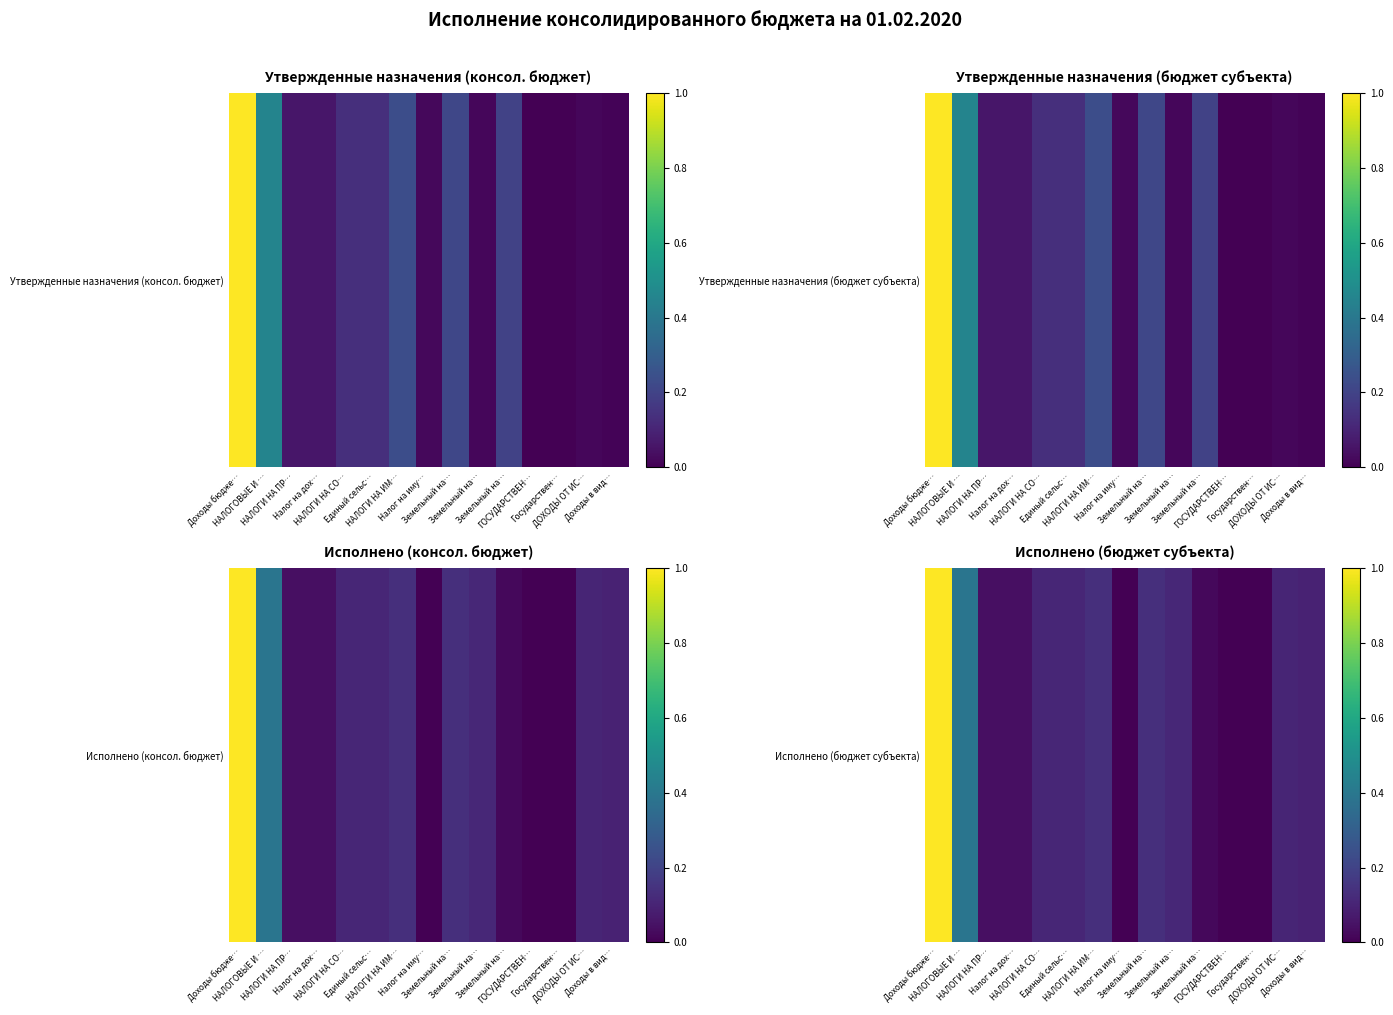

Reading left to right, list all the values displayed in this chart.

Доходы бюдже…=1.0	НАЛОГОВЫЕ И …=0.4	НАЛОГИ НА ПР…=0.0	Налог на дох…=0.0	НАЛОГИ НА СО…=0.1	Единый сельс…=0.1	НАЛОГИ НА ИМ…=0.1	Налог на иму…=0.0	Земельный на…=0.1	Земельный на…=0.1	Земельный на…=0.0	ГОСУДАРСТВЕН…=0.0	Государствен…=0.0	ДОХОДЫ ОТ ИС…=0.1	Доходы в вид…=0.1